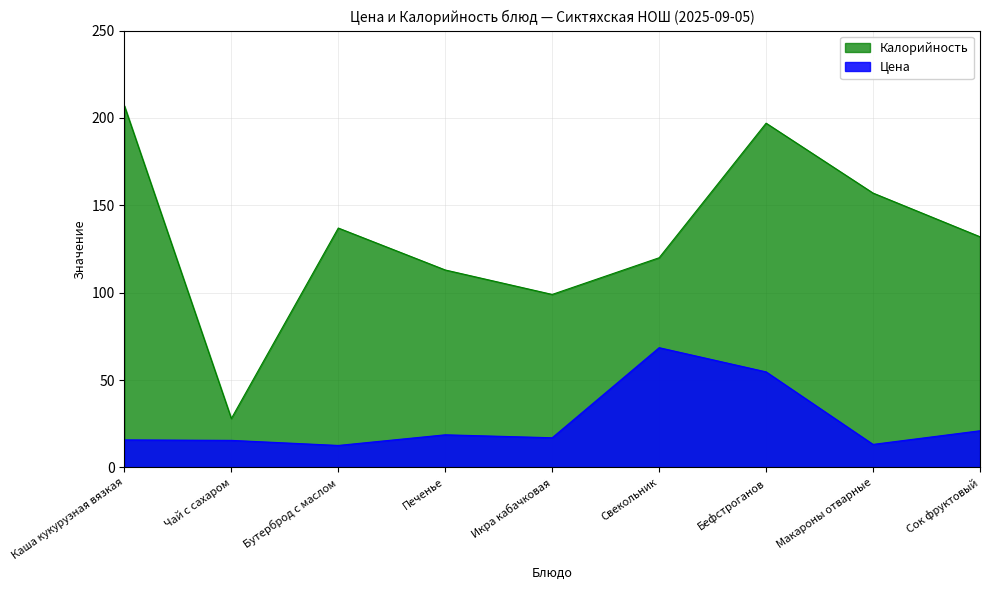

What is the lowest value of the Калорийность series?

28.0